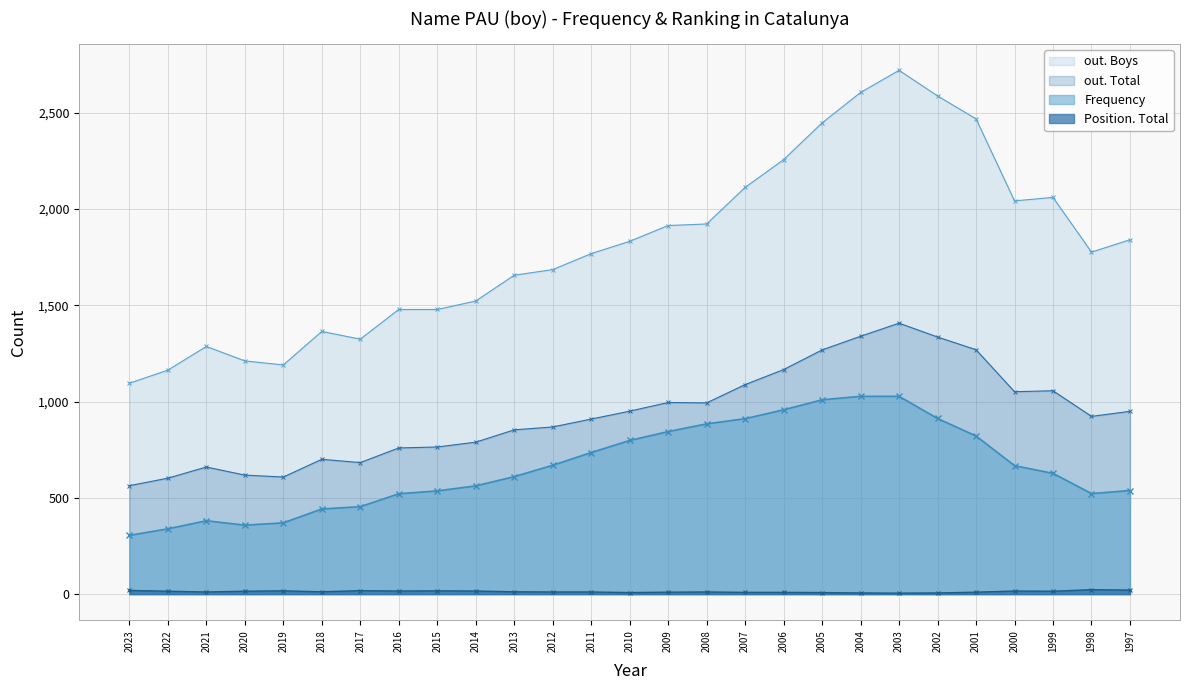

At how many categories does at least one series exceed 1514?

18